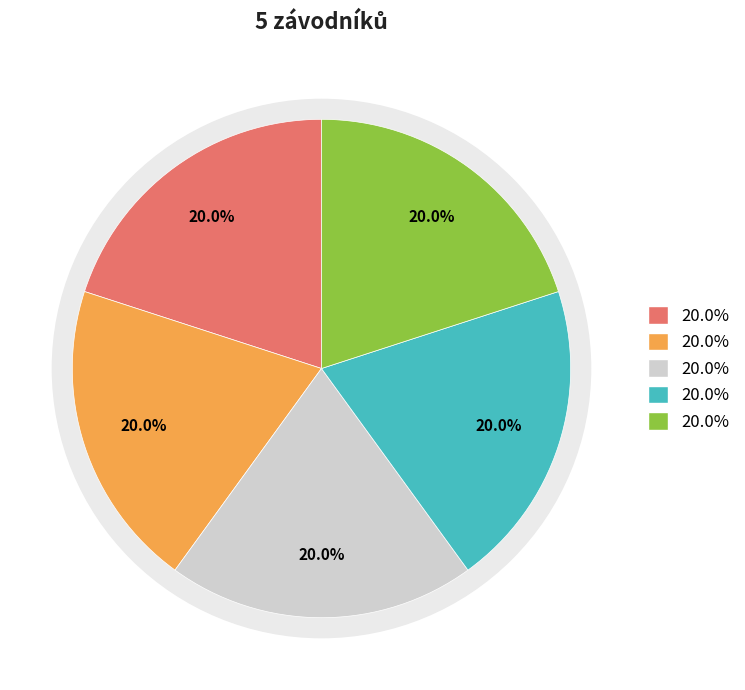

How many segments does this pie chart have?

5